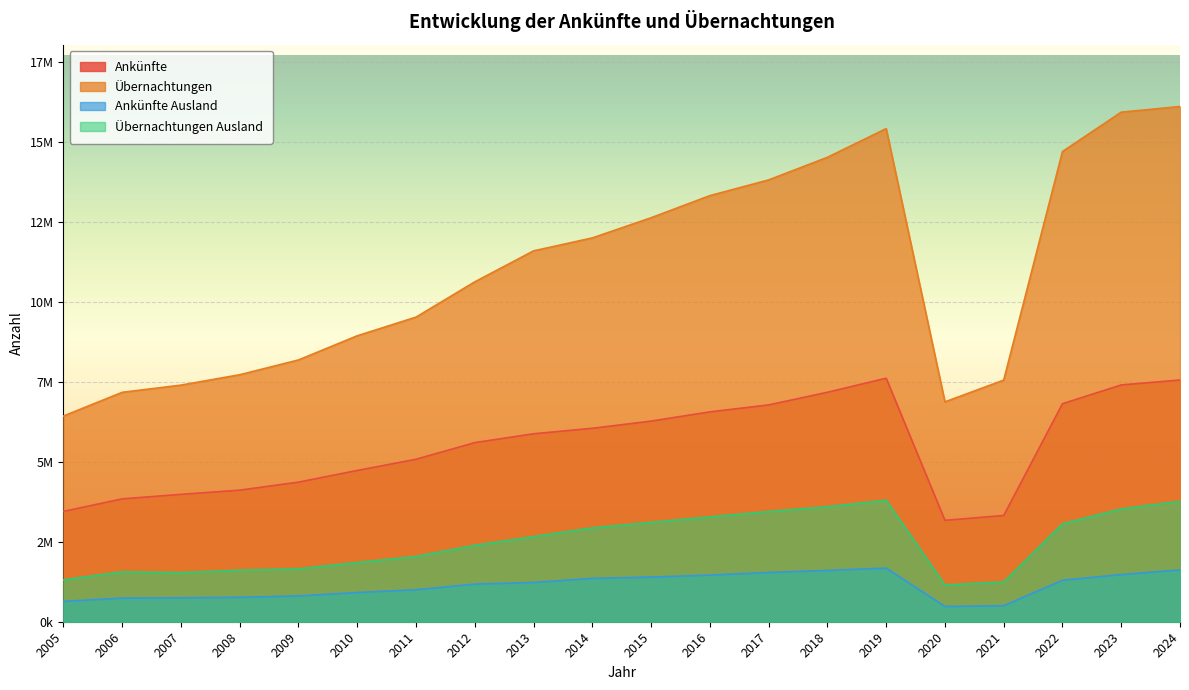

True or false: Ankünfte Ausland has more than 2 points higher than both neighbors.

False